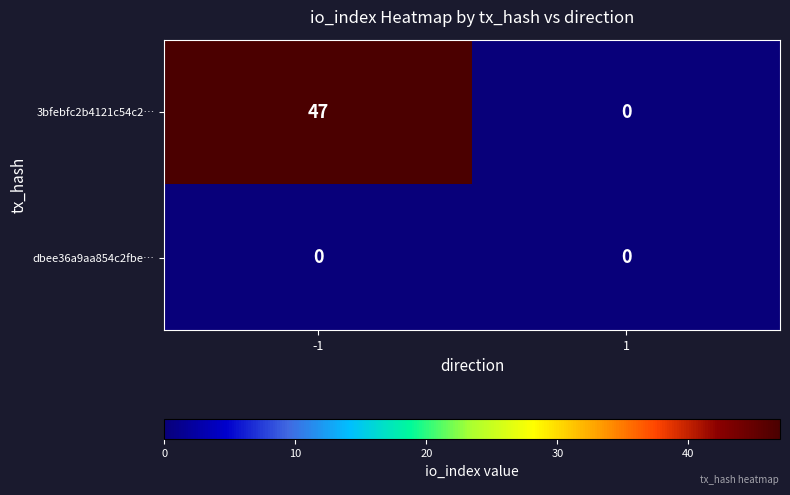

At which category is the sum across all series the highest?

-1